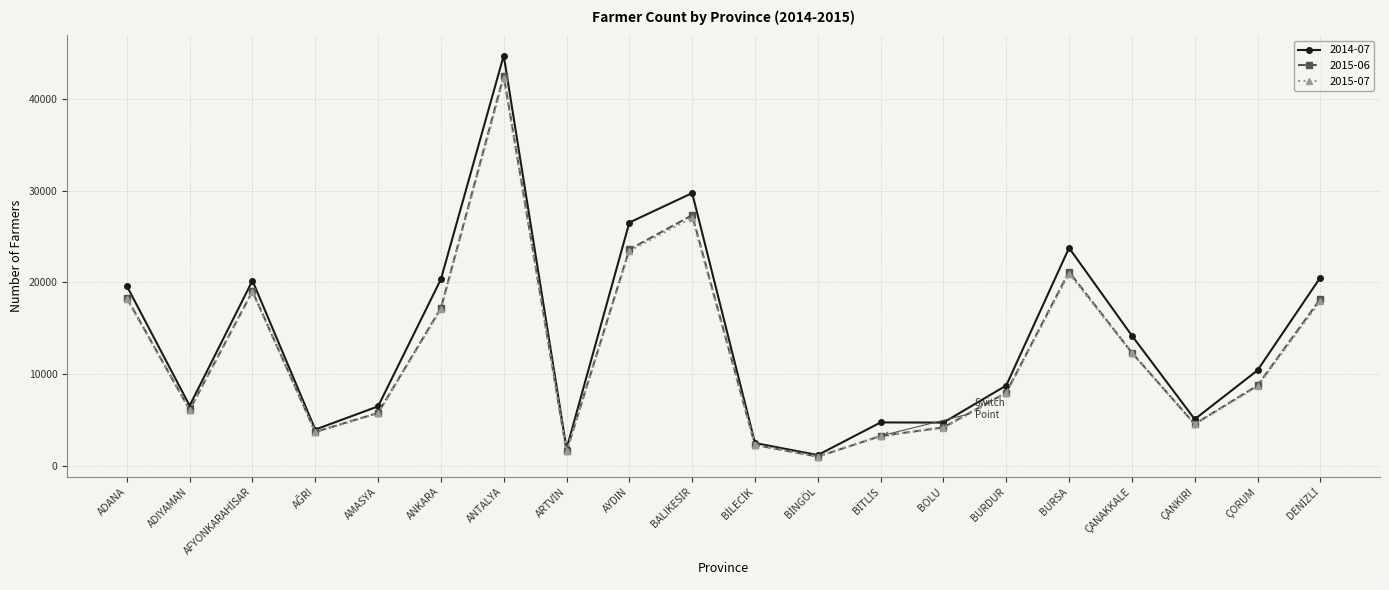

What is the minimum value for 2015-07?

1003